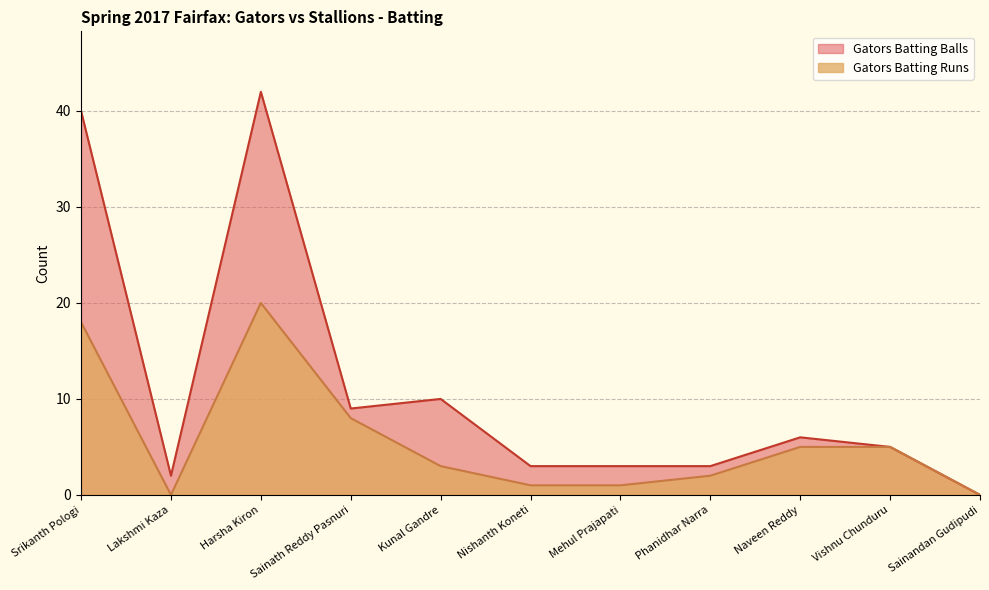

How many values in the Gators Batting Balls series are below 5?

5